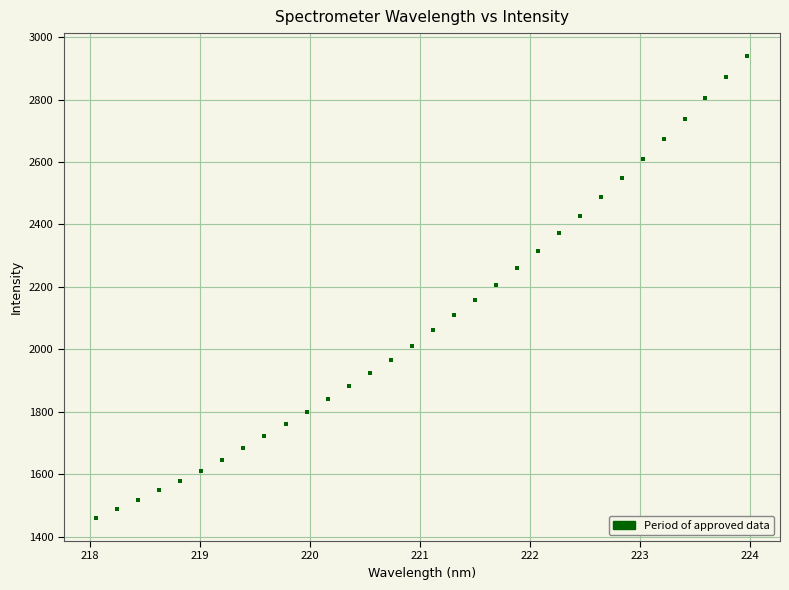

What is the range of Y values (max minus min)?

1478.6